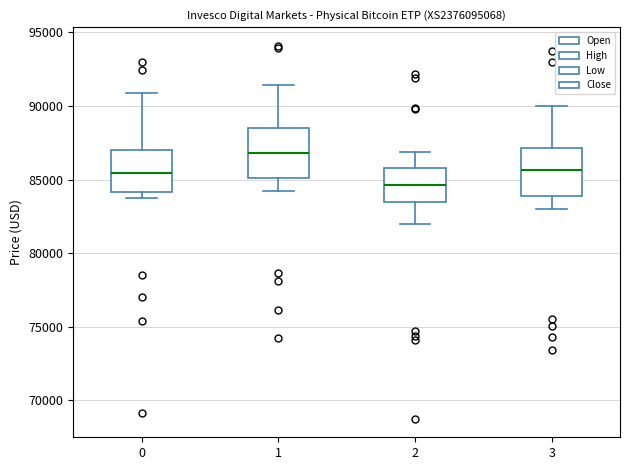

Where is the lower edge of the box at x = 0 on the y-axis? The values are not printed on the chart, so give them approximately, as read against the axis.

84000